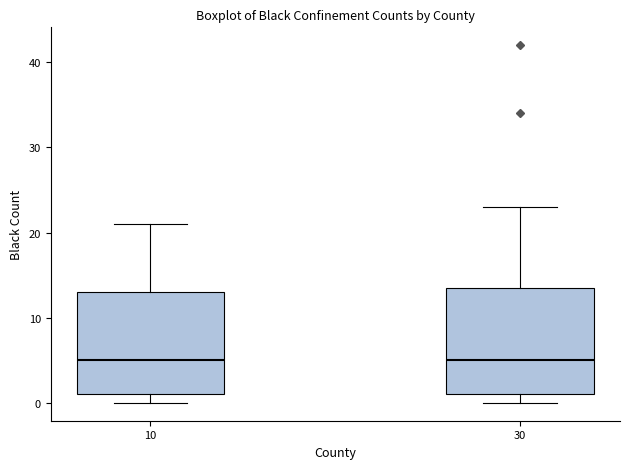

Reading left to right, transcribe this box plot: for each box, give where its median line is, the range the box spans, and where its two whiskers end, as read against the y-axis. The values are not printed on the chart, so give them approximately, as read against the axis.

10: median 5, box 1 to 13, whiskers 0 to 21
30: median 5, box 1 to 14, whiskers 0 to 23